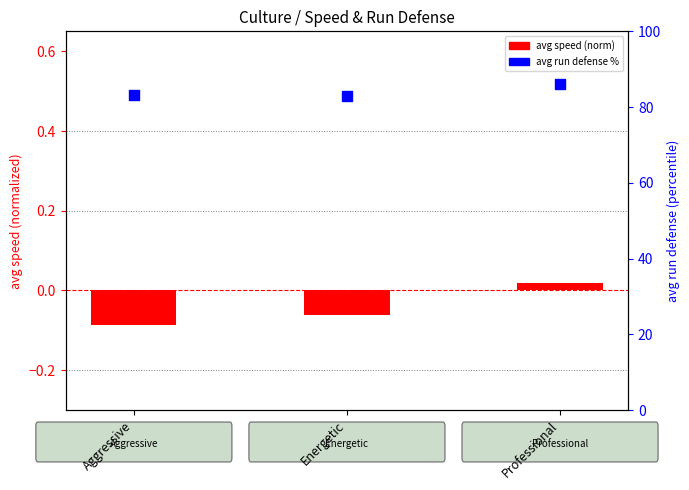

Which series contains the lowest Y value?

avg speed (norm)